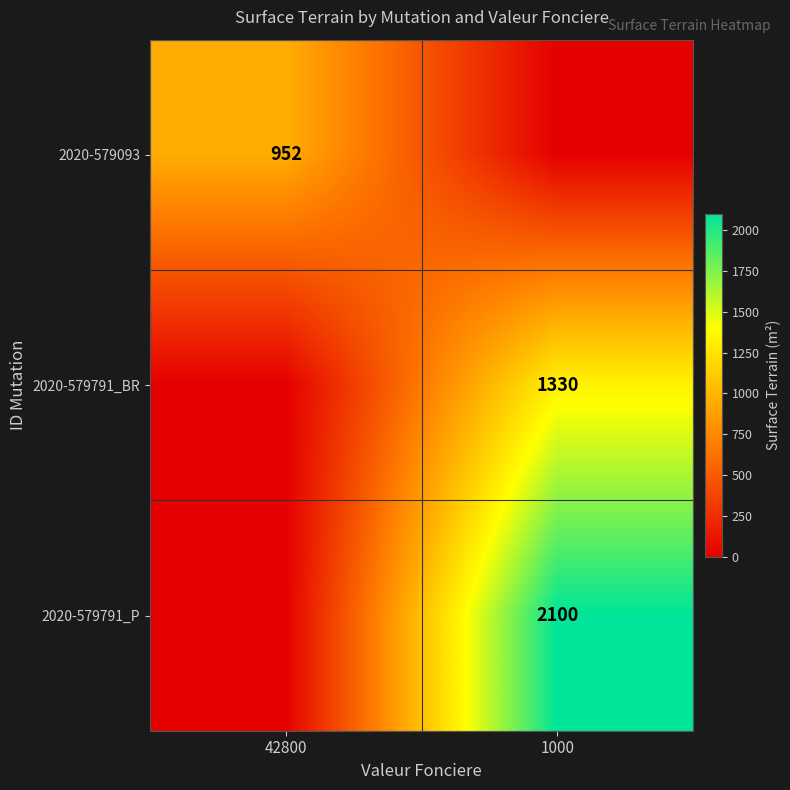

The value of 2020-579093 at 42800 is 952. True or false?

True